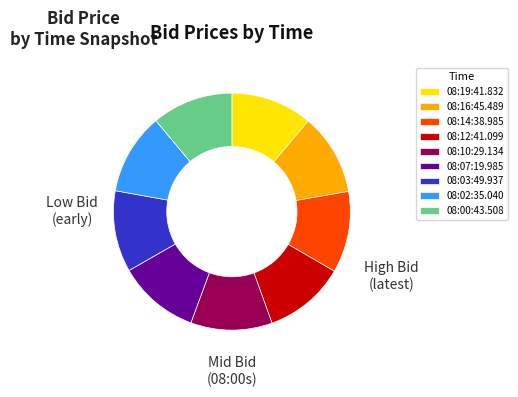

Is the sum of 08:14:38.985 and 08:10:29.134 greater than half?

No